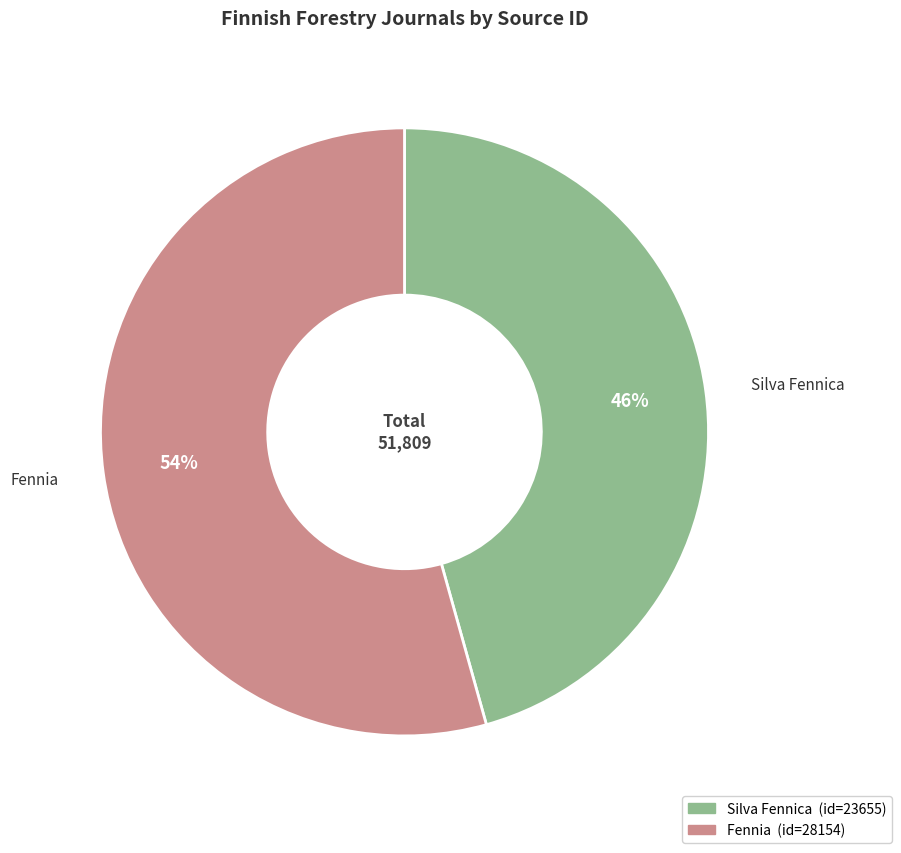

Which category accounts for the majority?

Fennia